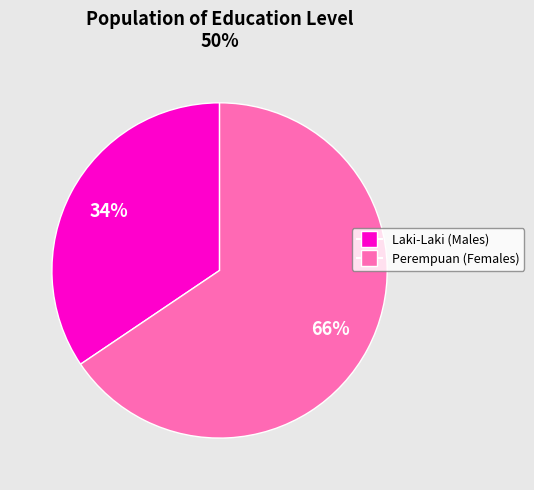

To the nearest percent, what is the average slice percentage?

50%